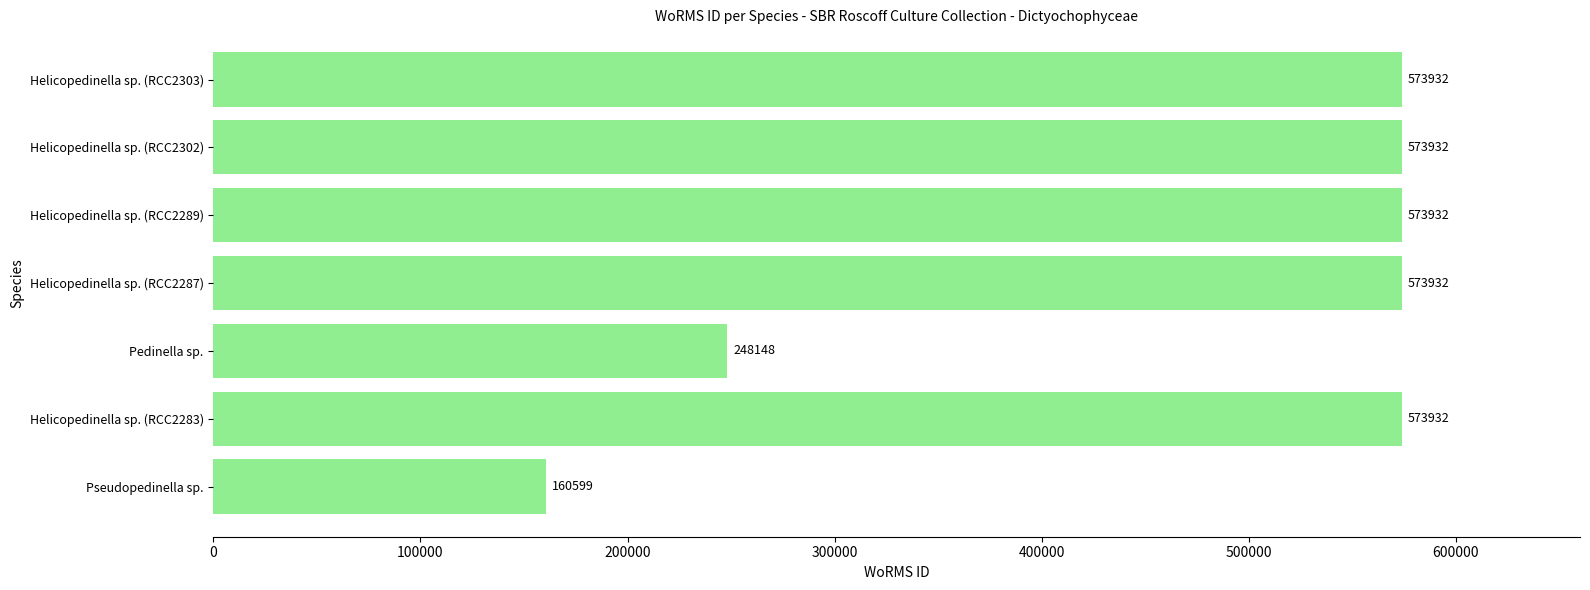

The value at Helicopedinella sp. (RCC2287) is 573932. True or false?

True